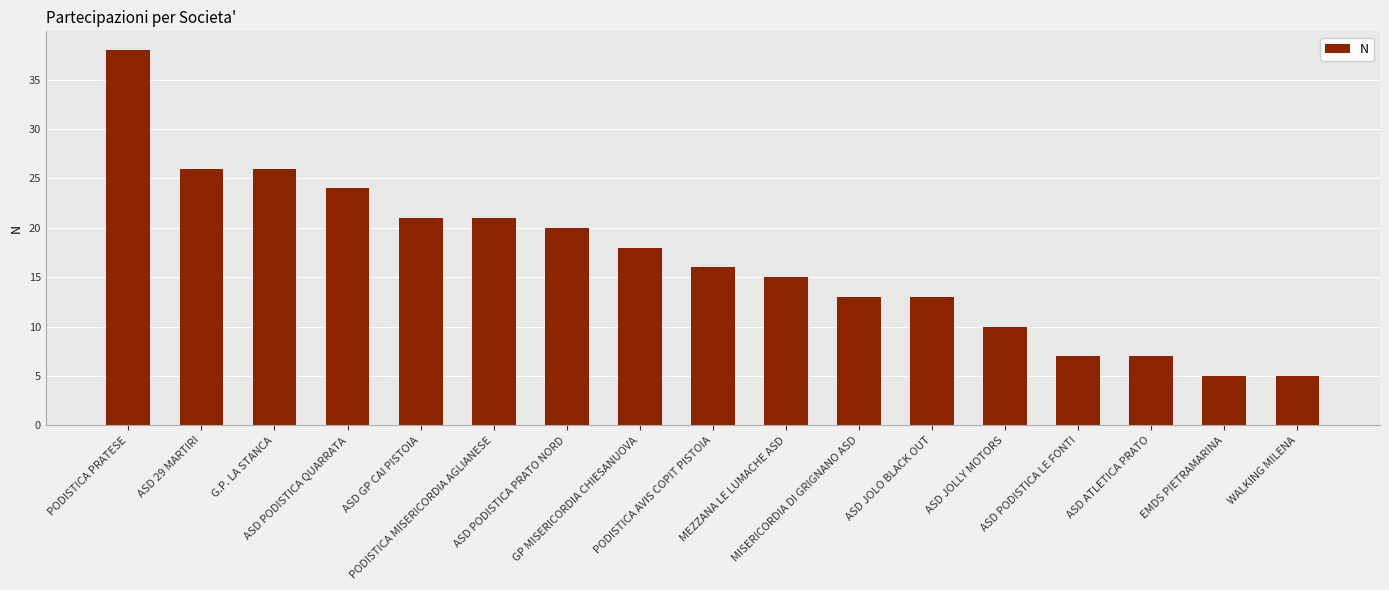

Are the bars grouped side by side (vs. stacked)?

No